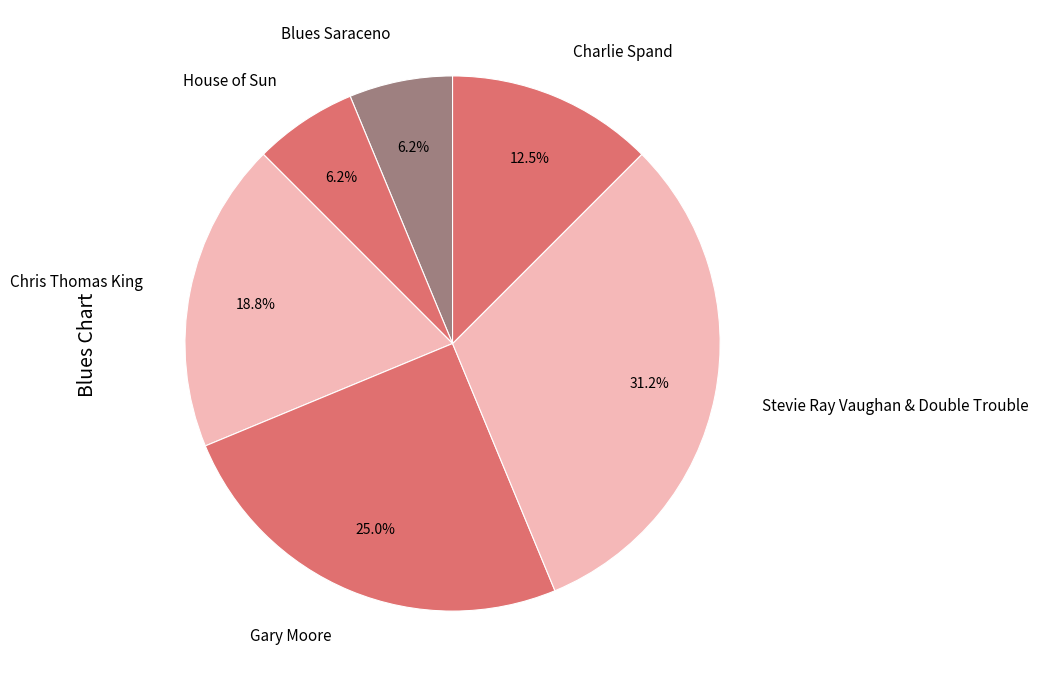

Does Blues Saraceno account for over 50% of the chart?

No